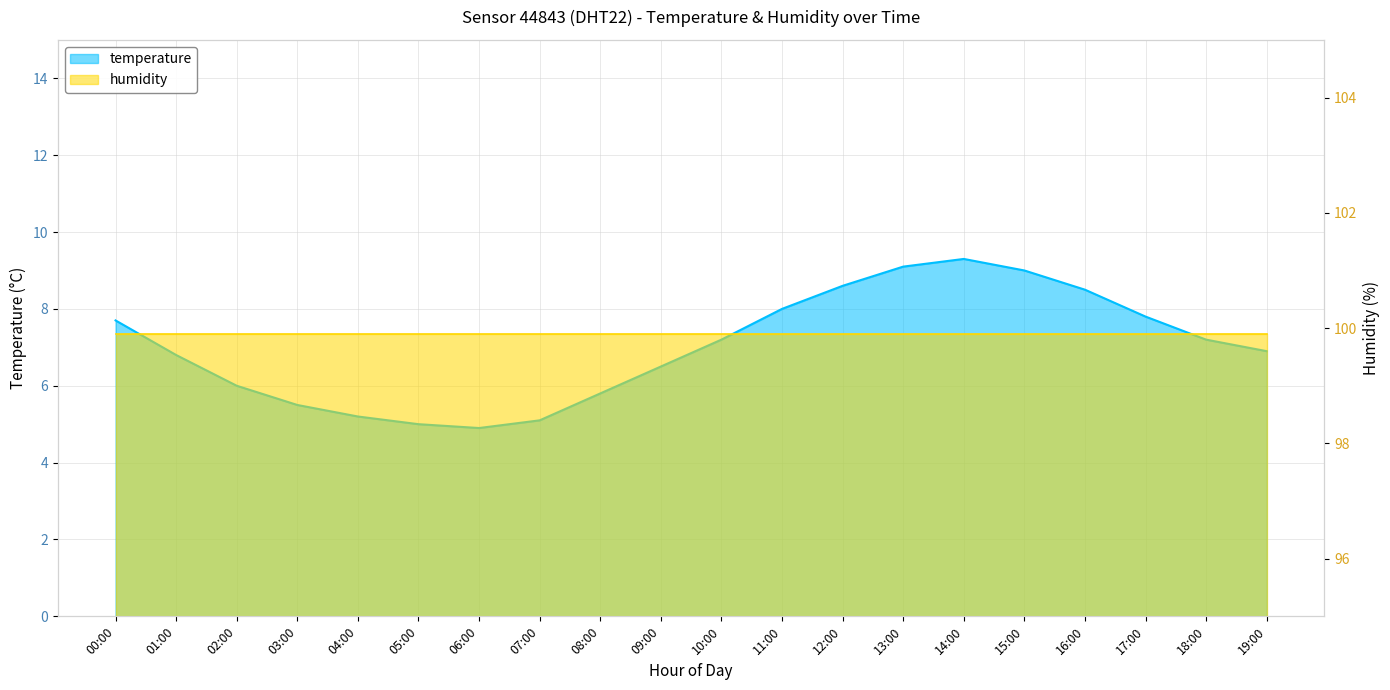

Is it true that the value at 05:00 is 2.1?

False